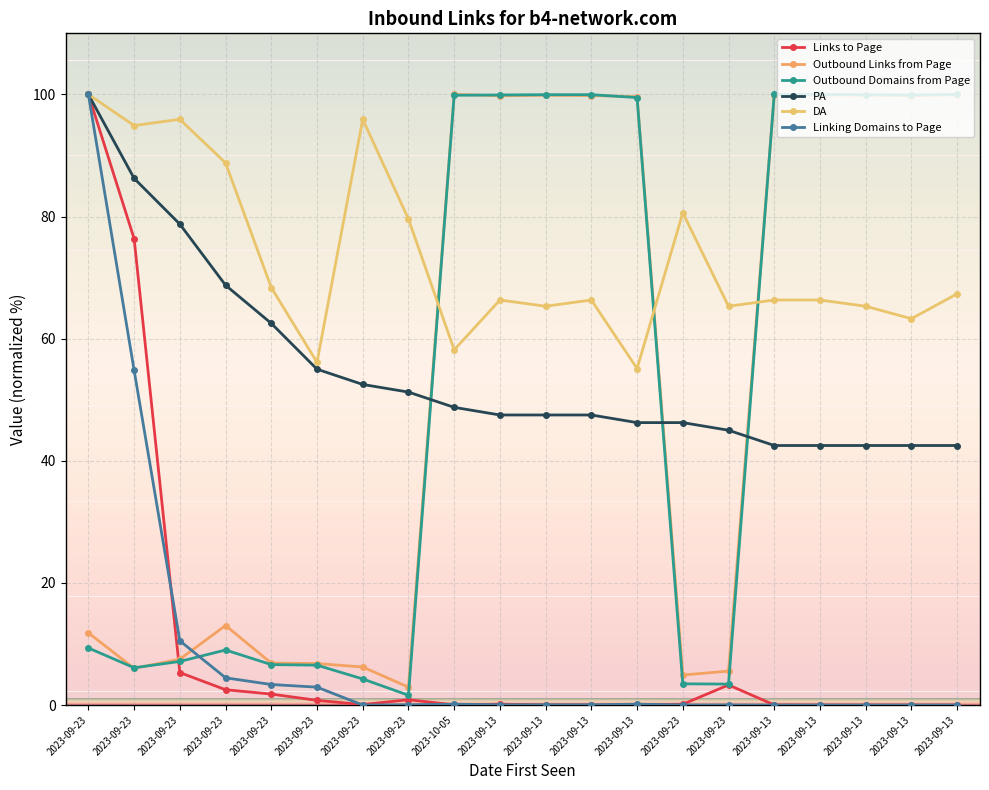

Between which two adjacent categories do Links to Page and Linking Domains to Page first intersect?

2023-09-23 and 2023-09-23